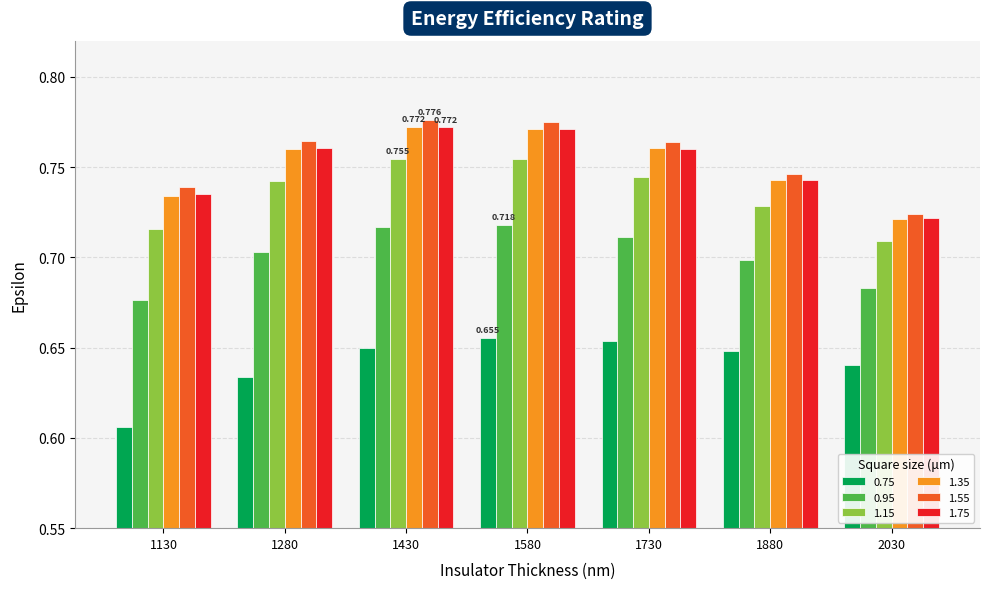

Reading right to left, extract all data points from this chart.

0.75: 2030=0.6	1880=0.6	1730=0.7	1580=0.7	1430=0.6	1280=0.6	1130=0.6
0.95: 2030=0.7	1880=0.7	1730=0.7	1580=0.7	1430=0.7	1280=0.7	1130=0.7
1.15: 2030=0.7	1880=0.7	1730=0.7	1580=0.8	1430=0.8	1280=0.7	1130=0.7
1.35: 2030=0.7	1880=0.7	1730=0.8	1580=0.8	1430=0.8	1280=0.8	1130=0.7
1.55: 2030=0.7	1880=0.7	1730=0.8	1580=0.8	1430=0.8	1280=0.8	1130=0.7
1.75: 2030=0.7	1880=0.7	1730=0.8	1580=0.8	1430=0.8	1280=0.8	1130=0.7